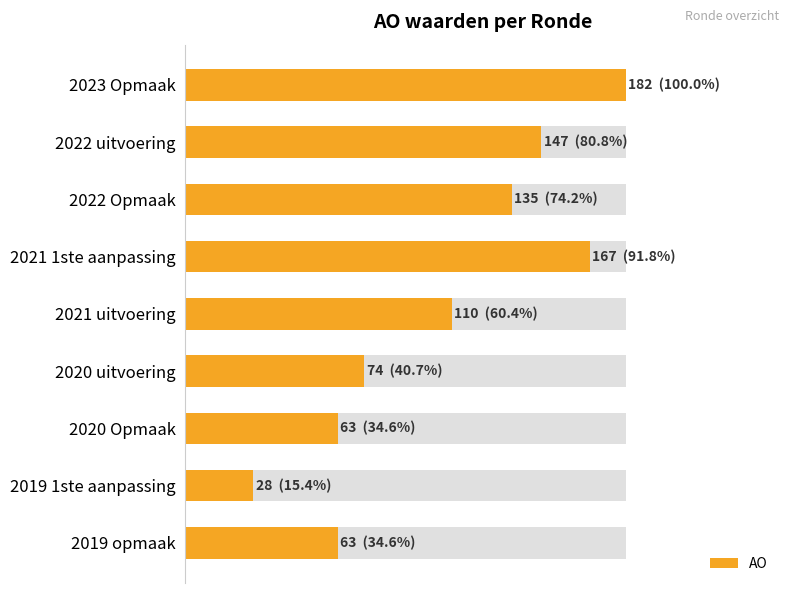

Are the bars horizontal?

Yes